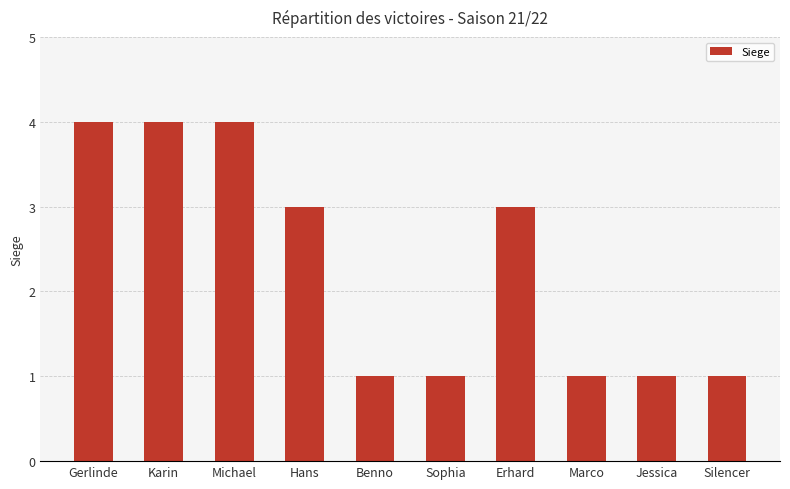

What is the sum of the values at Sophia and Marco?

2